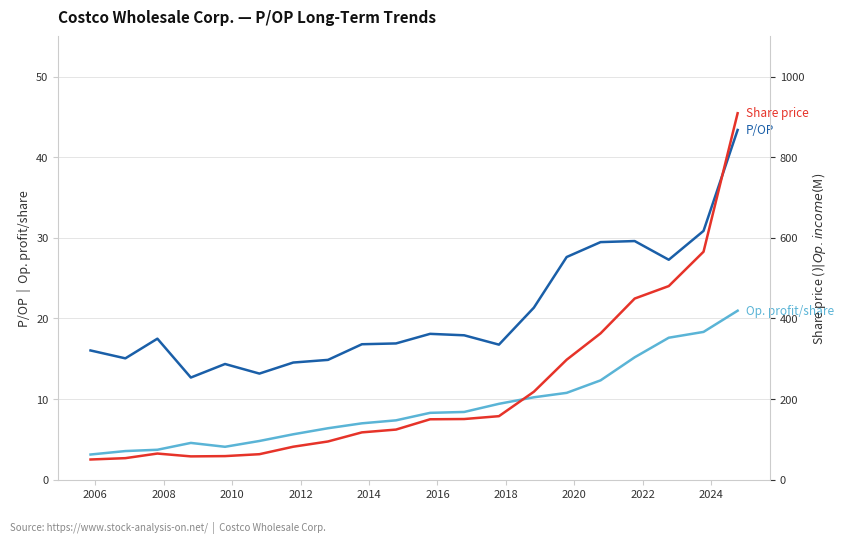

How many lines are shown in the chart?

4